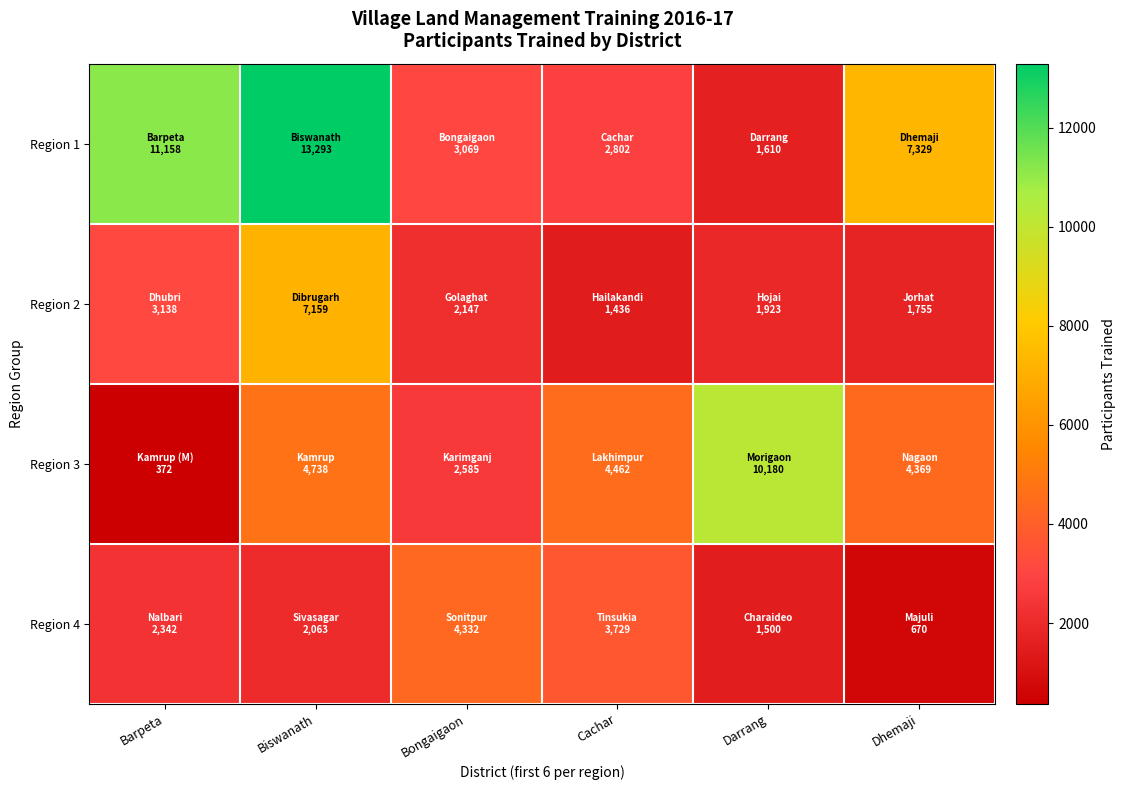

At Darrang, list the series in order from largest to smallest.

Region 3, Region 2, Region 1, Region 4